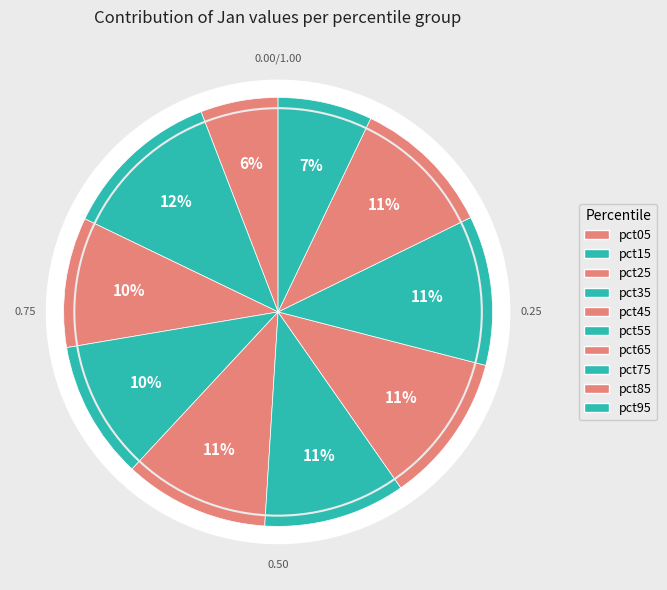

Rank the categories by value from lowest to highest.

pct05, pct95, pct25, pct35, pct85, pct55, pct45, pct75, pct65, pct15